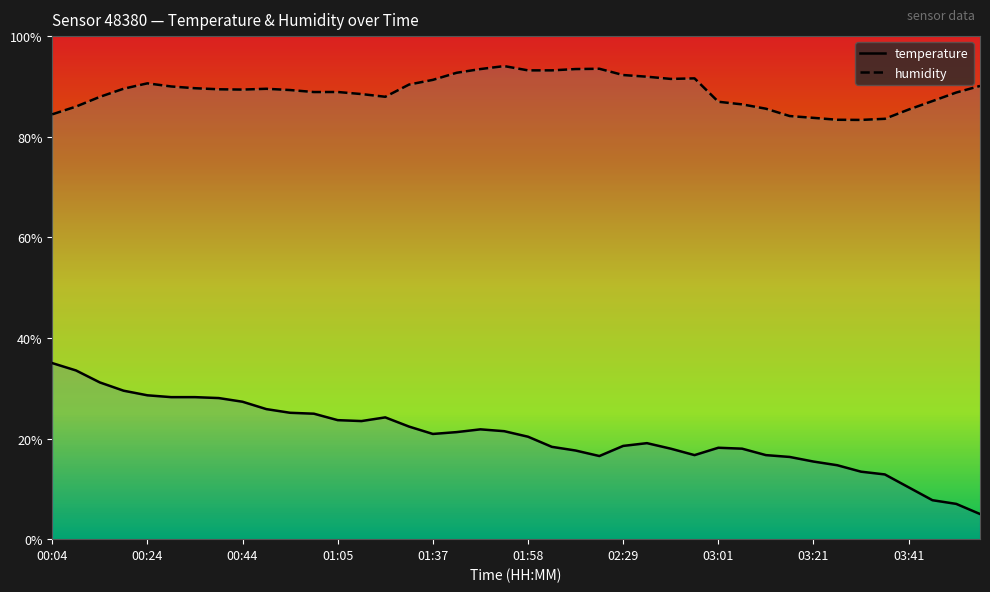

True or false: humidity and temperature intersect in this chart.

False